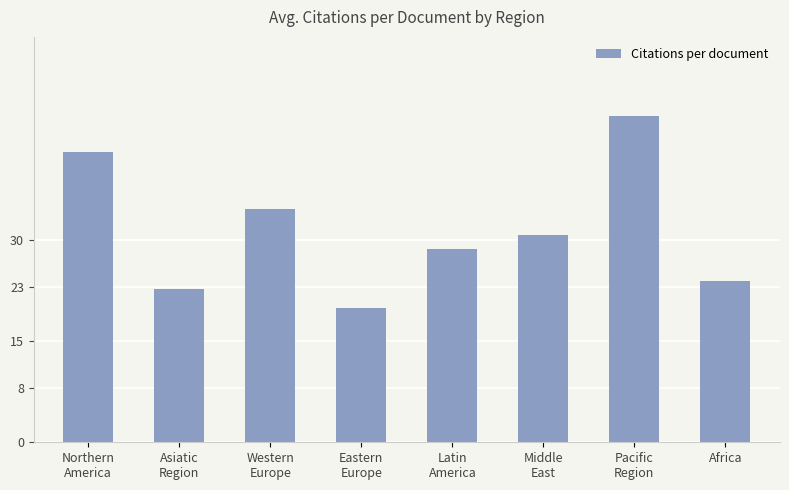

Is it true that the value at Asiatic
Region is 5.9?

False